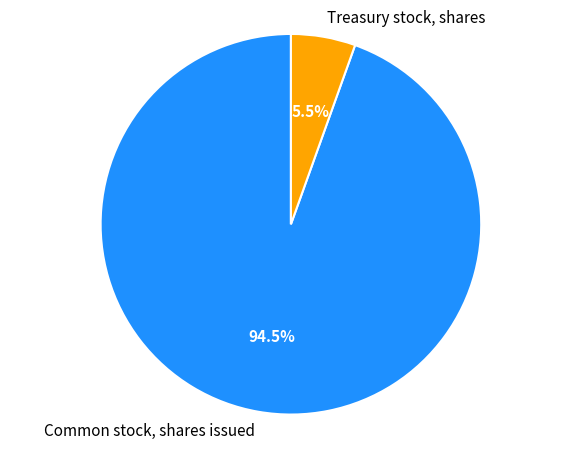

Rank the categories by value from highest to lowest.

Common stock, shares issued, Treasury stock, shares